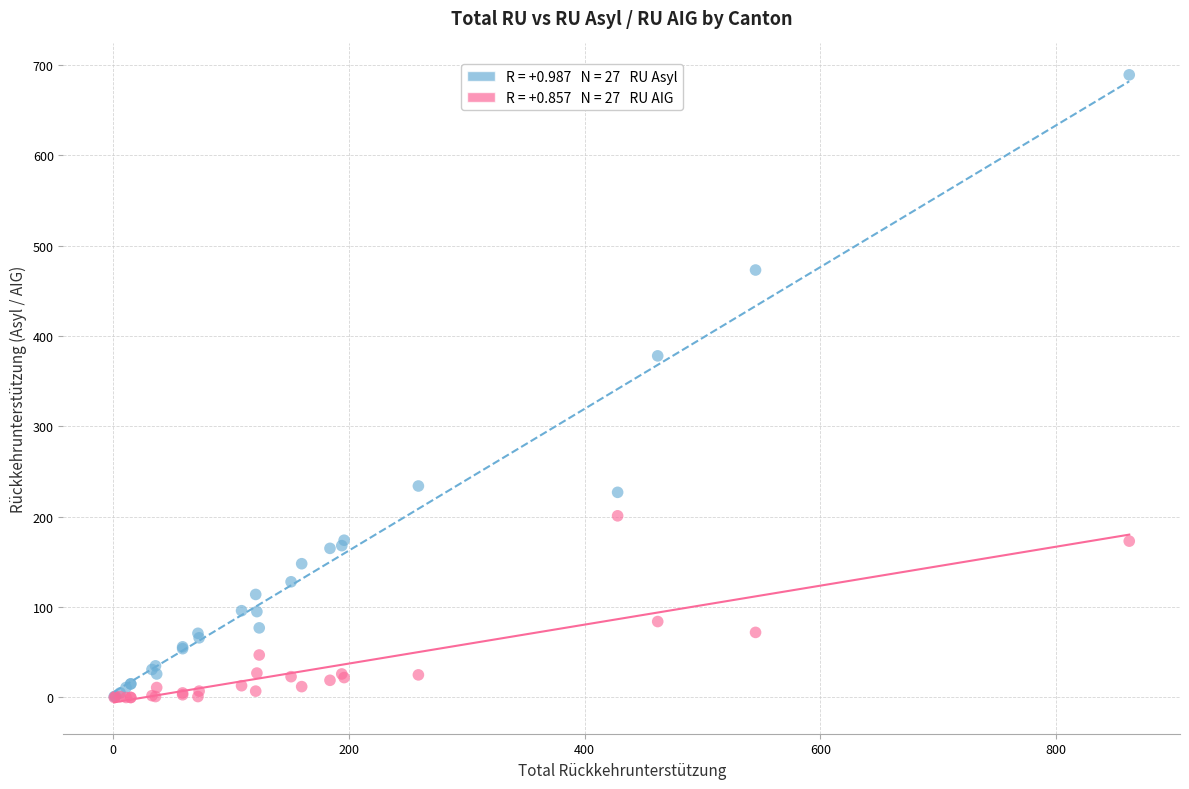

Across all series, what Y value is closest to 344?

378